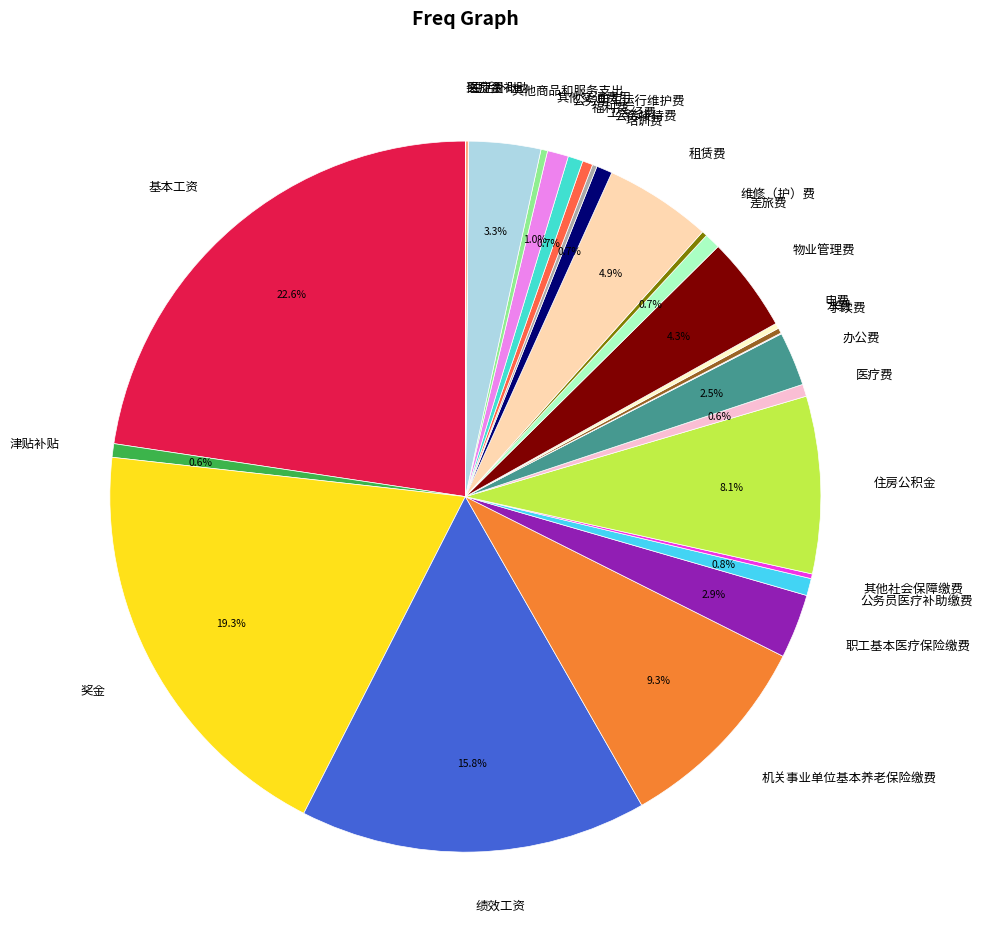

To the nearest percent, what percentage of the pie is 物业管理费?

4%